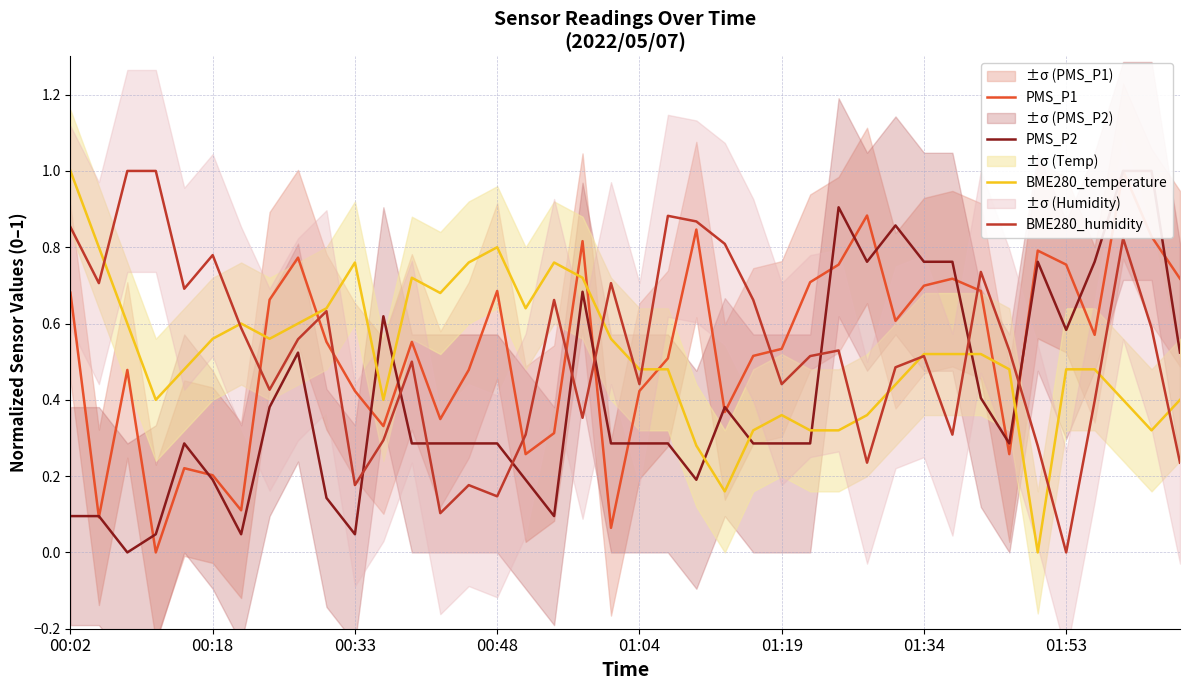

The BME280_humidity series shows 0.0 at 01:53. True or false?

True